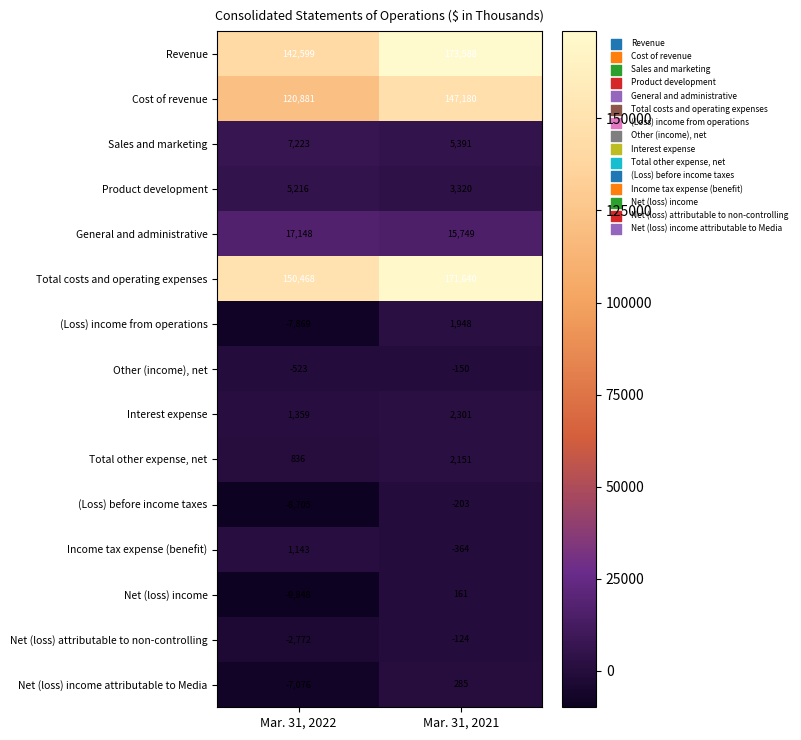

Which series has the largest range (max minus min)?

Revenue